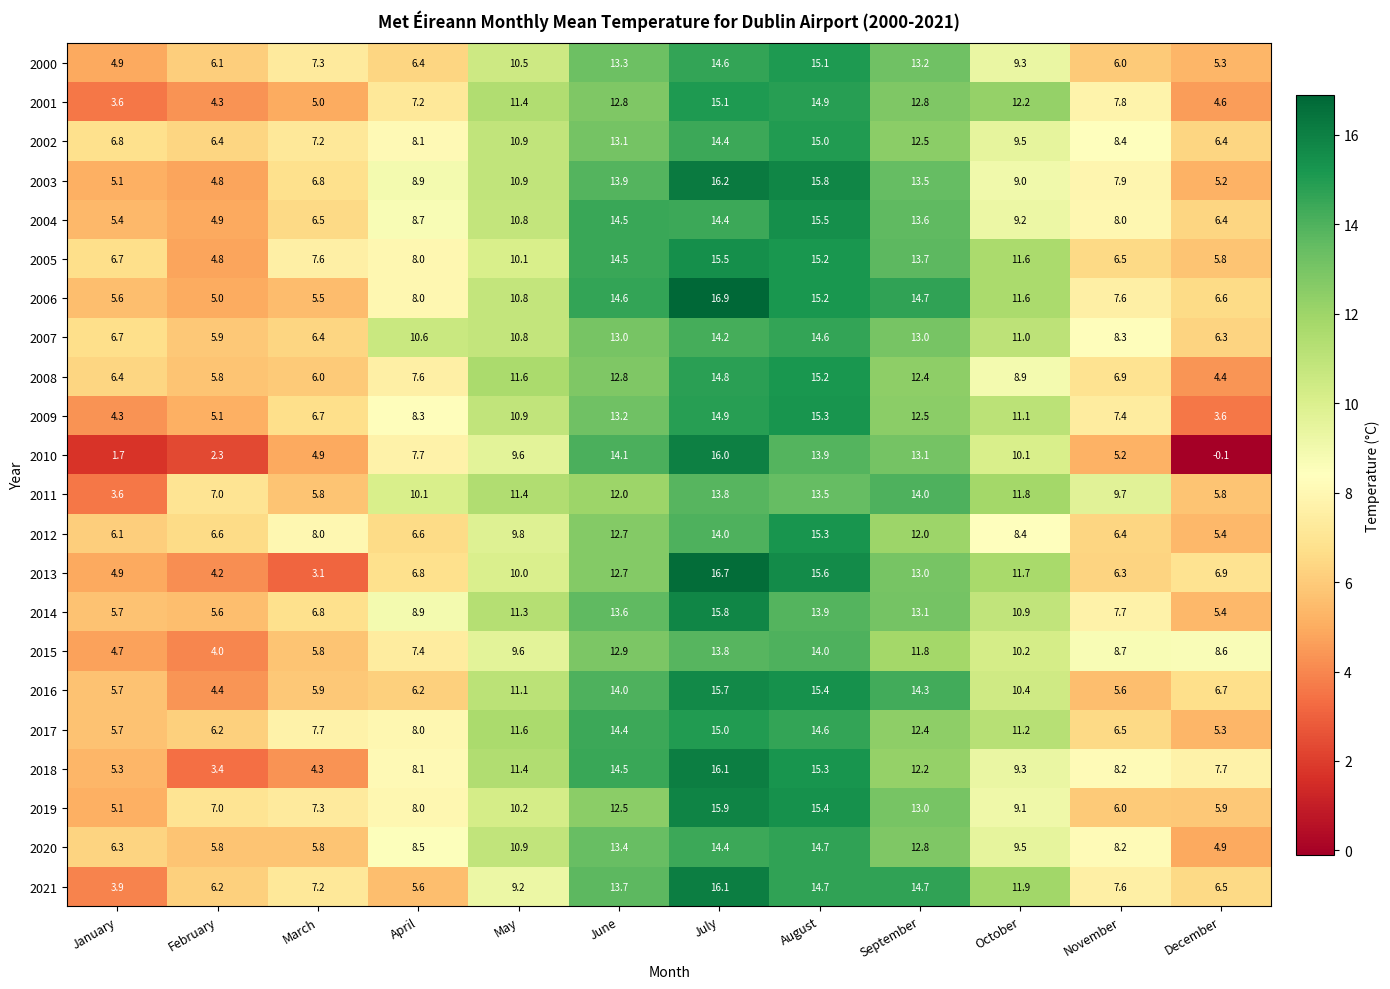

What is the spread (max minus min) of values at June?

2.6